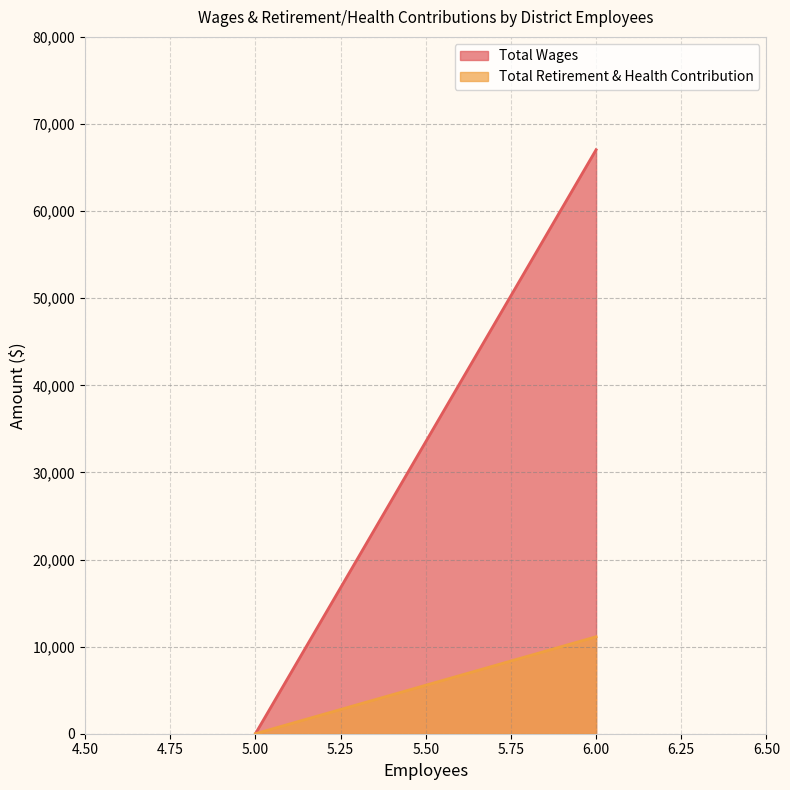

What is the sum of the Total Retirement & Health Contribution values at 6 and 5?

11133